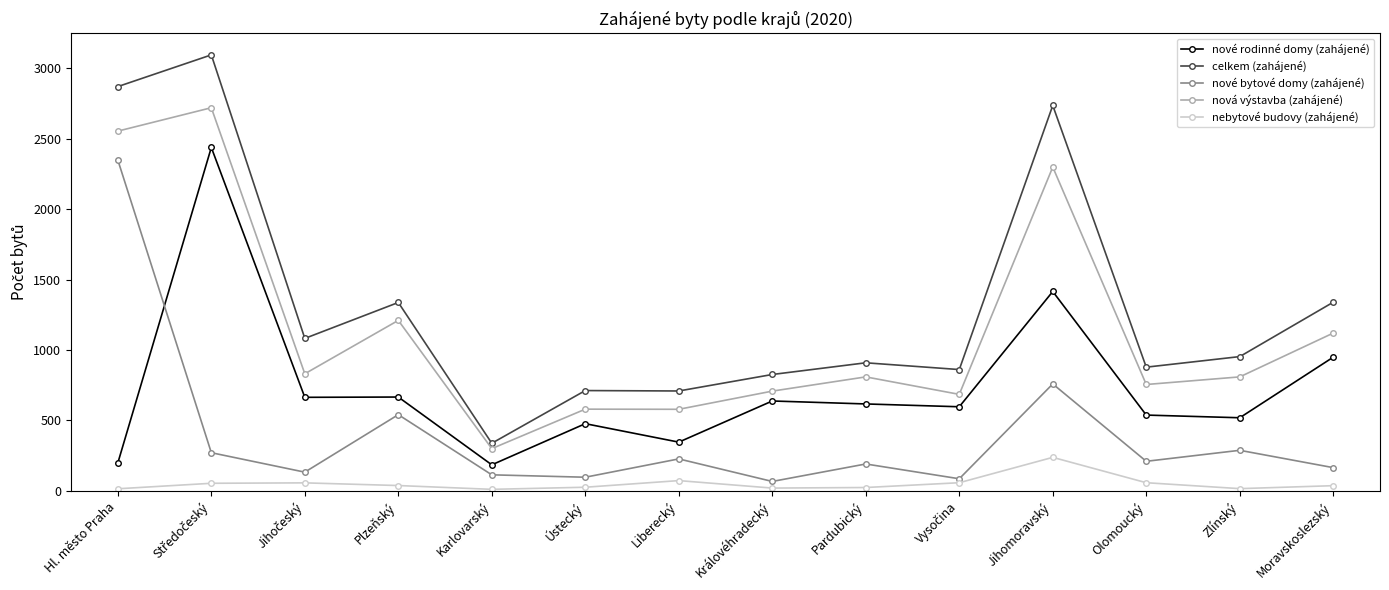

True or false: nebytové budovy (zahájené) and nové rodinné domy (zahájené) intersect in this chart.

False